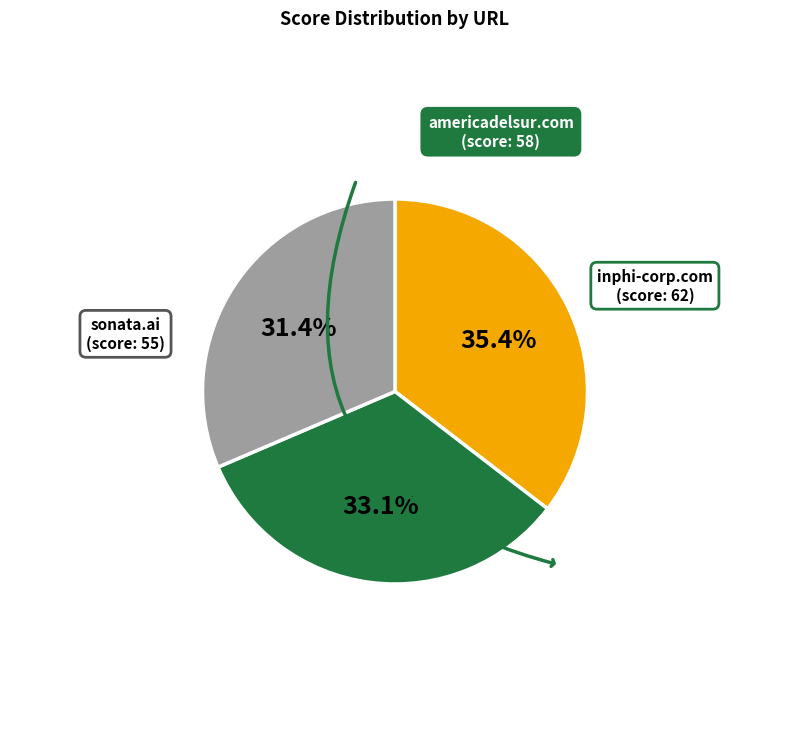

Does any single category account for the majority?

No